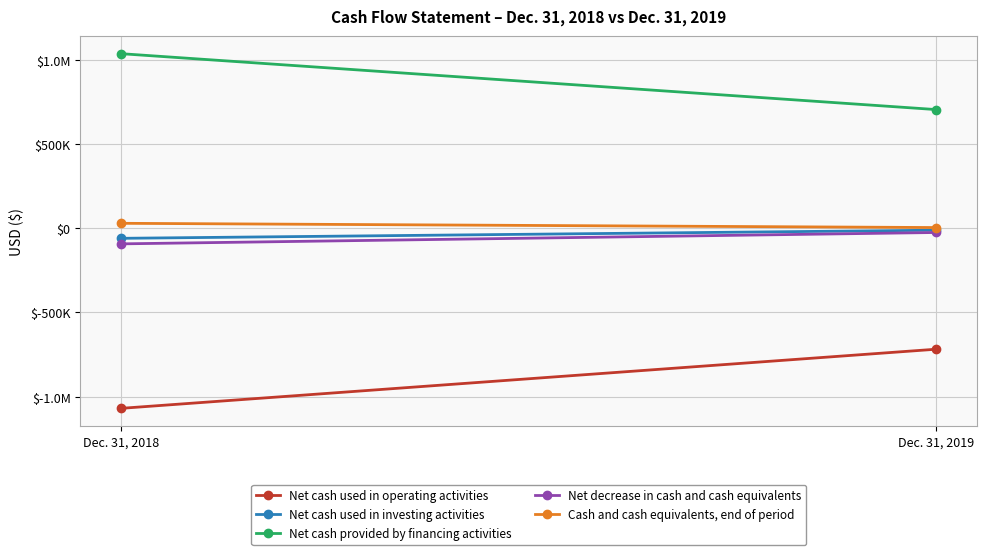

Which series has the widest spread of values?

Net cash used in operating activities